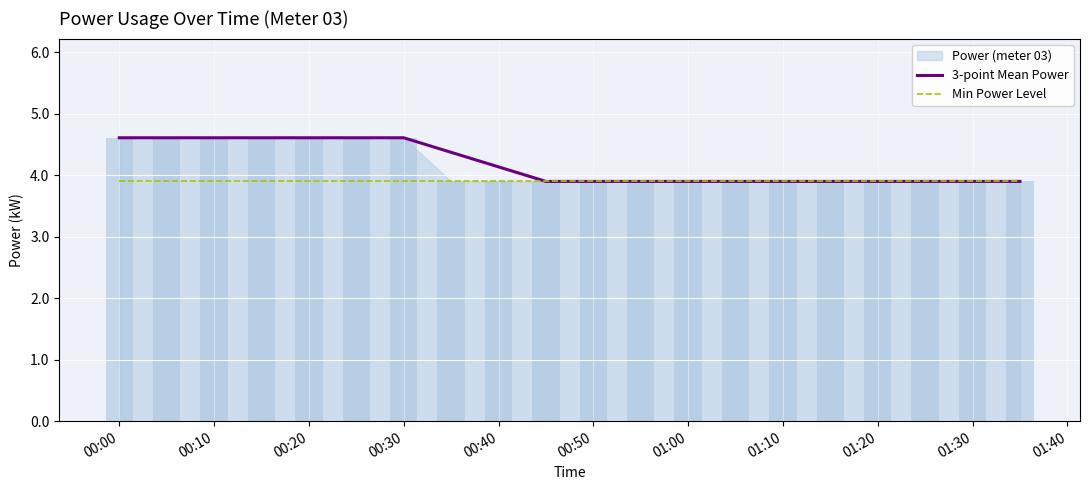

The Min Power Level series shows 3.9 at 00:30. True or false?

True